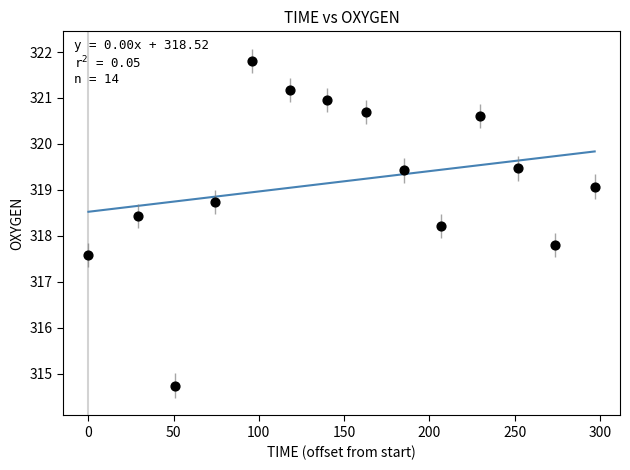

What is the range of X values (max minus min)?

297.0